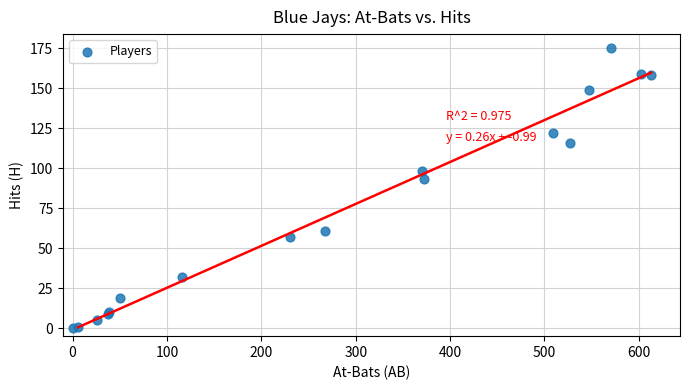

What Y value in the scatter plot is closest to 87?

93